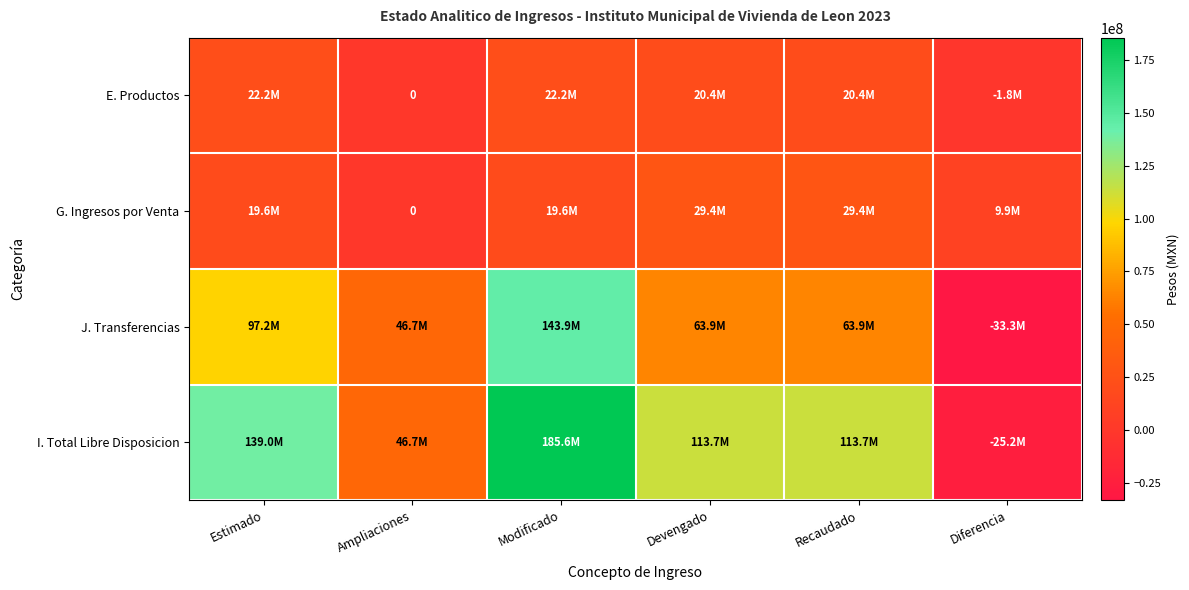

Where does the I. Total Libre Disposicion series first go above 113717426?

Estimado